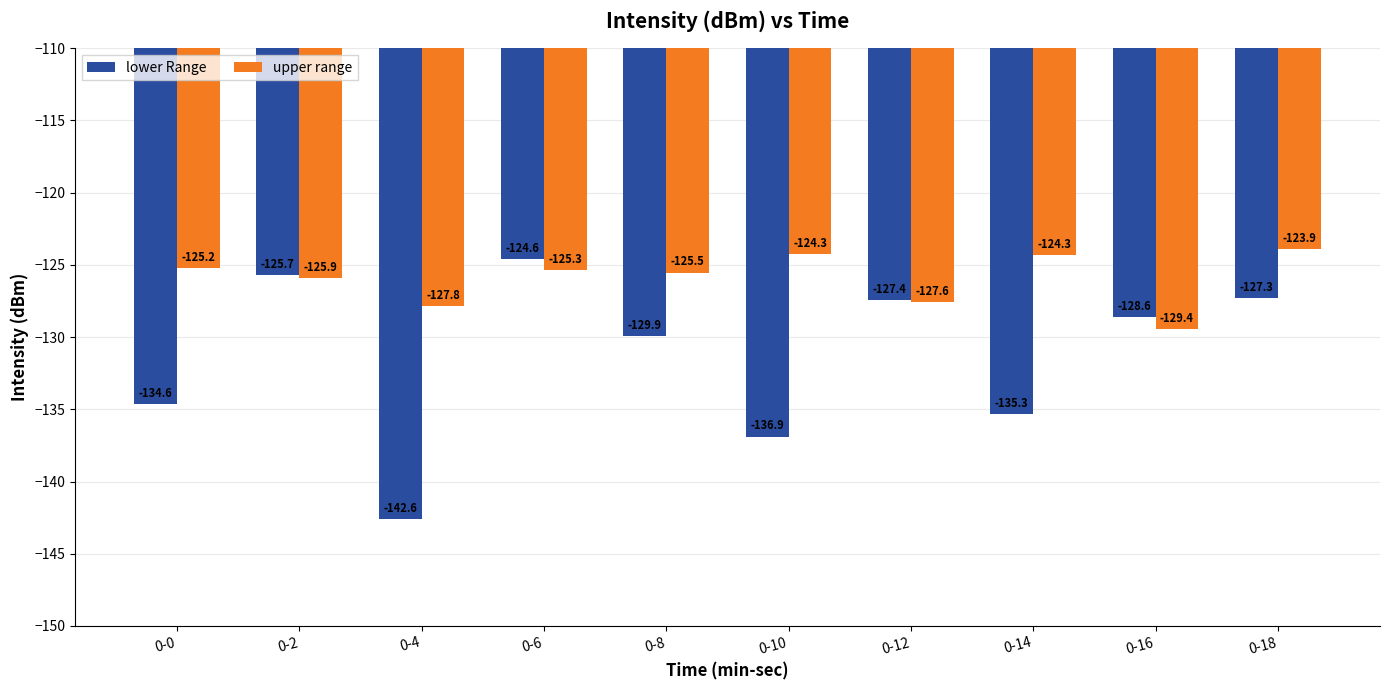

What is the value of the upper range bar at the 3rd from the left?

-127.8